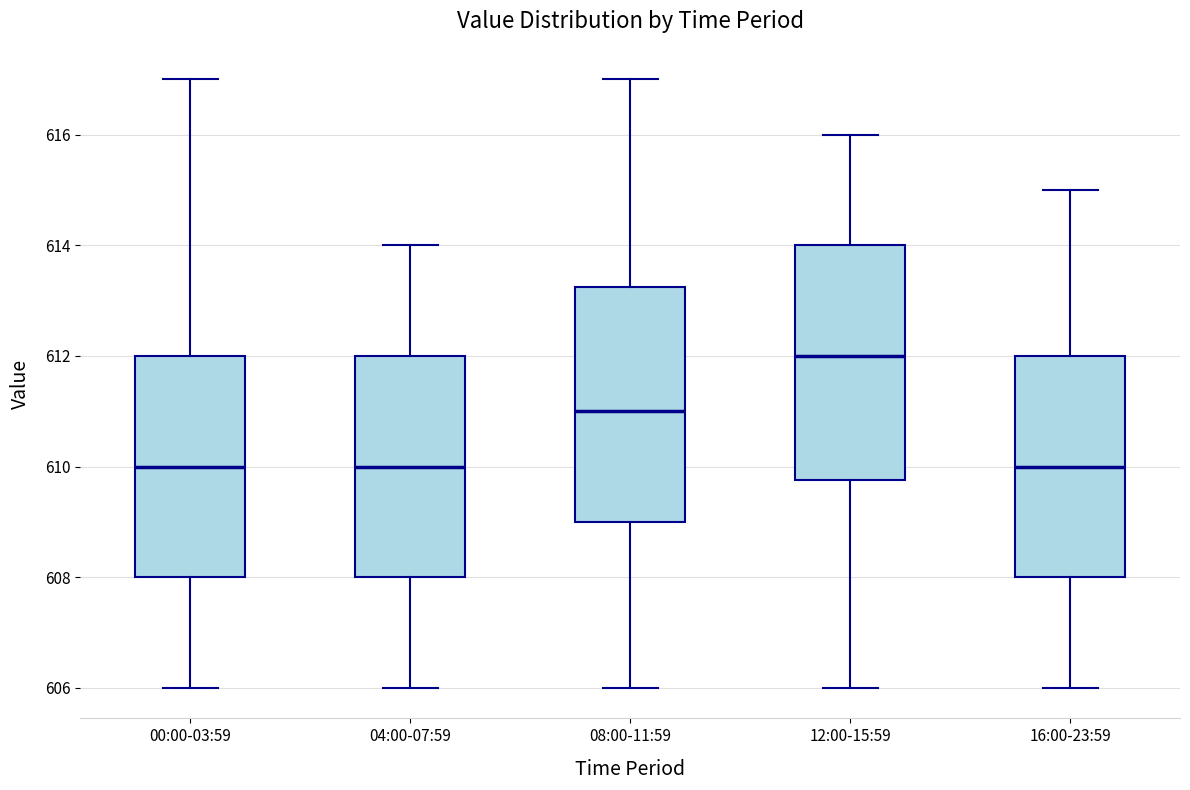

Reading left to right, read every box against the y-axis: the position of its median line, the range the box covers, and the ends of its whiskers. The values are not printed on the chart, so give them approximately, as read against the axis.

00:00-03:59: median 610.0, box 608.0 to 612.0, whiskers 606.0 to 617.0
04:00-07:59: median 610.0, box 608.0 to 612.0, whiskers 606.0 to 614.0
08:00-11:59: median 611.0, box 609.0 to 613.2, whiskers 606.0 to 617.0
12:00-15:59: median 612.0, box 609.8 to 614.0, whiskers 606.0 to 616.0
16:00-23:59: median 610.0, box 608.0 to 612.0, whiskers 606.0 to 615.0